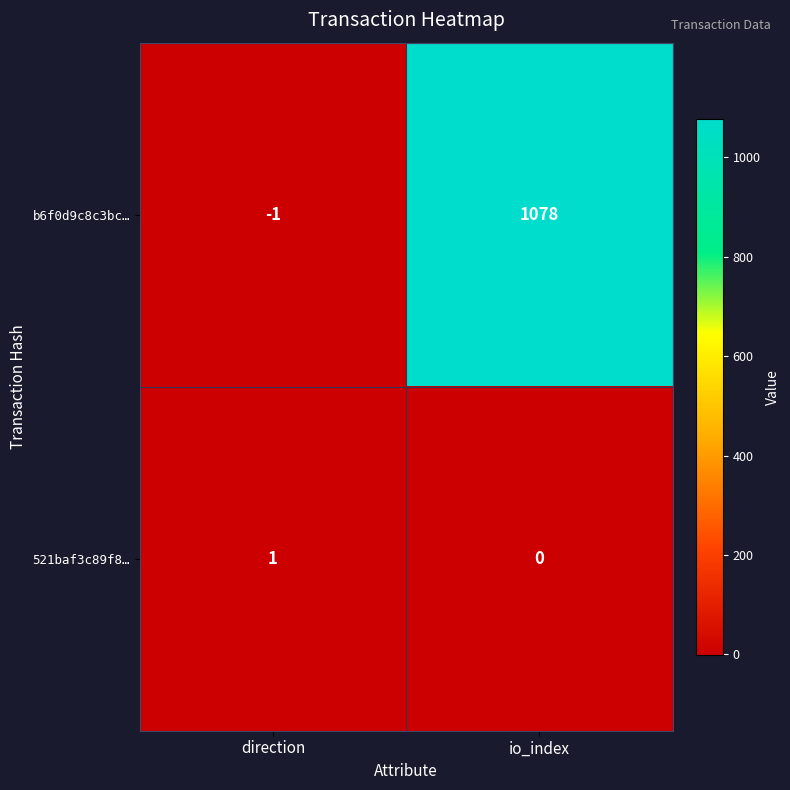

Is it true that 521baf3c89f8… equals 1 at io_index?

False